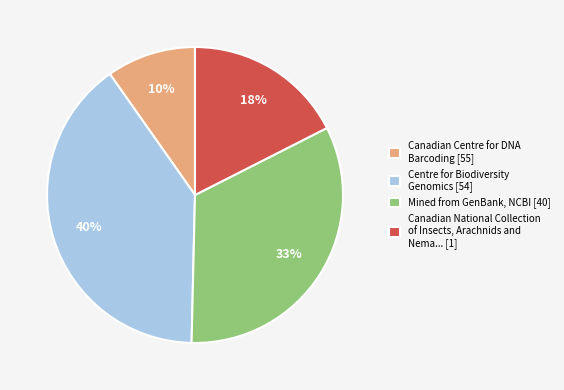

To the nearest percent, what is the difference between the largest and smallest slice percentages?

30%